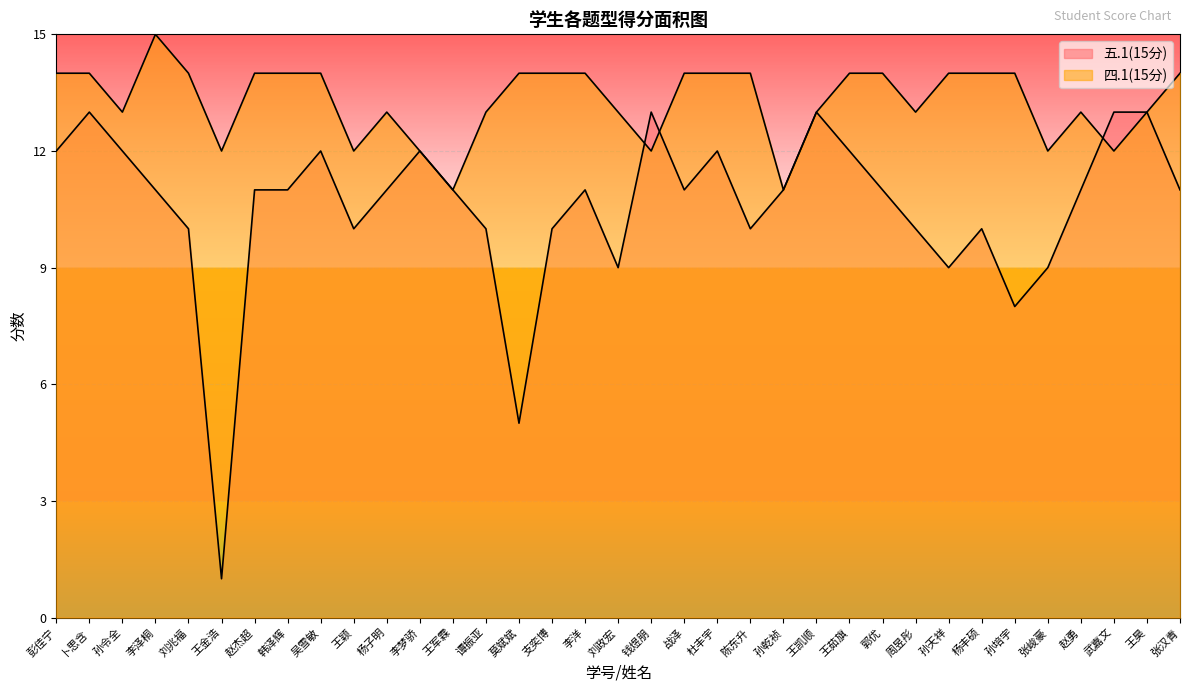

Which has a higher value, 战泽 or 王军霖?

战泽